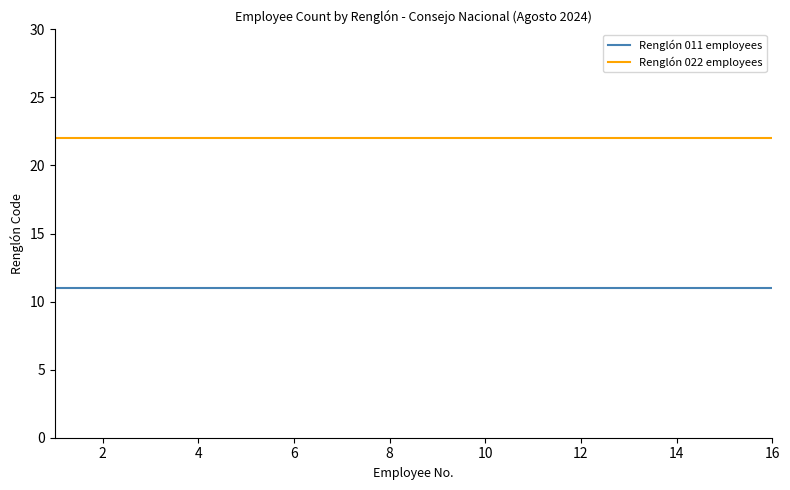

List the series in order of their peak value, highest first.

Renglón 022 employees, Renglón 011 employees